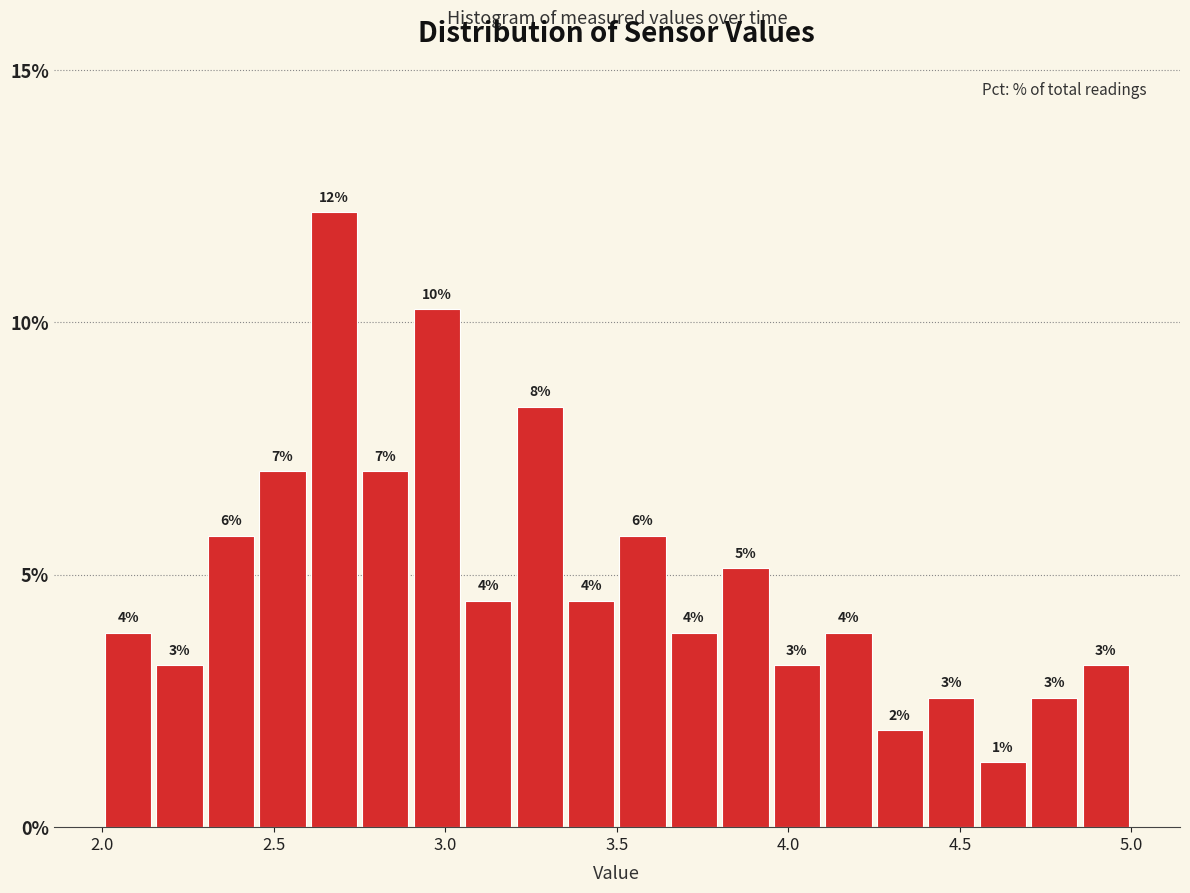

Read against the x-axis, roughly where is the centre of the tallest bar?

2.70